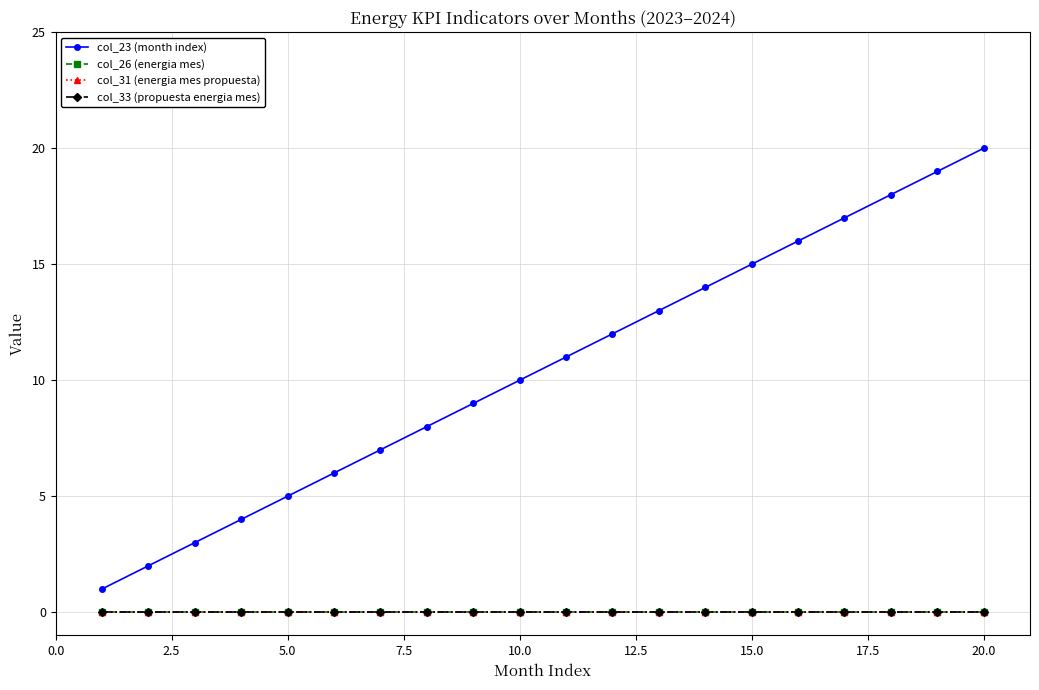

Does the chart have visible grid lines?

Yes